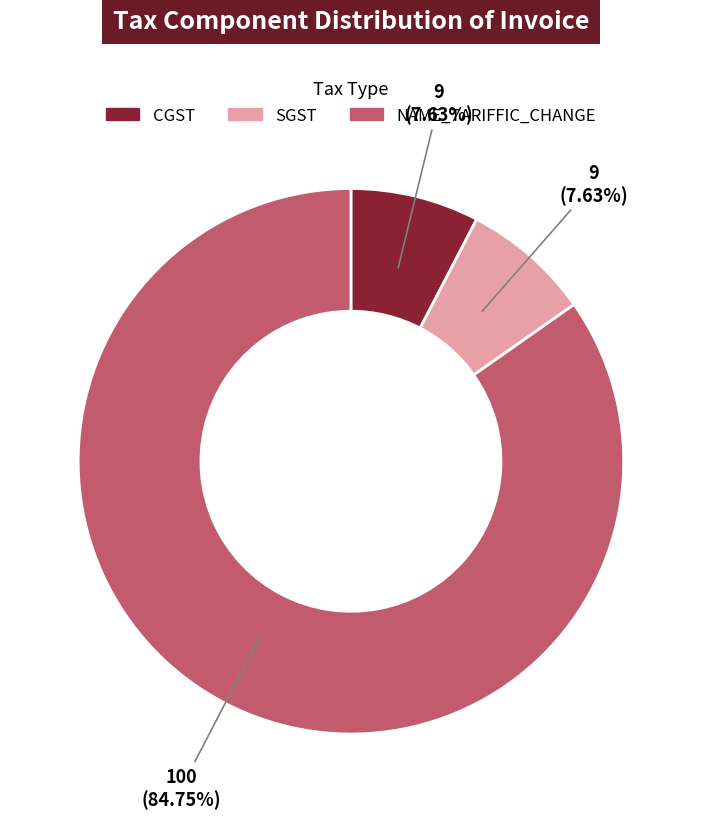

Is the sum of CGST and SGST greater than half?

No